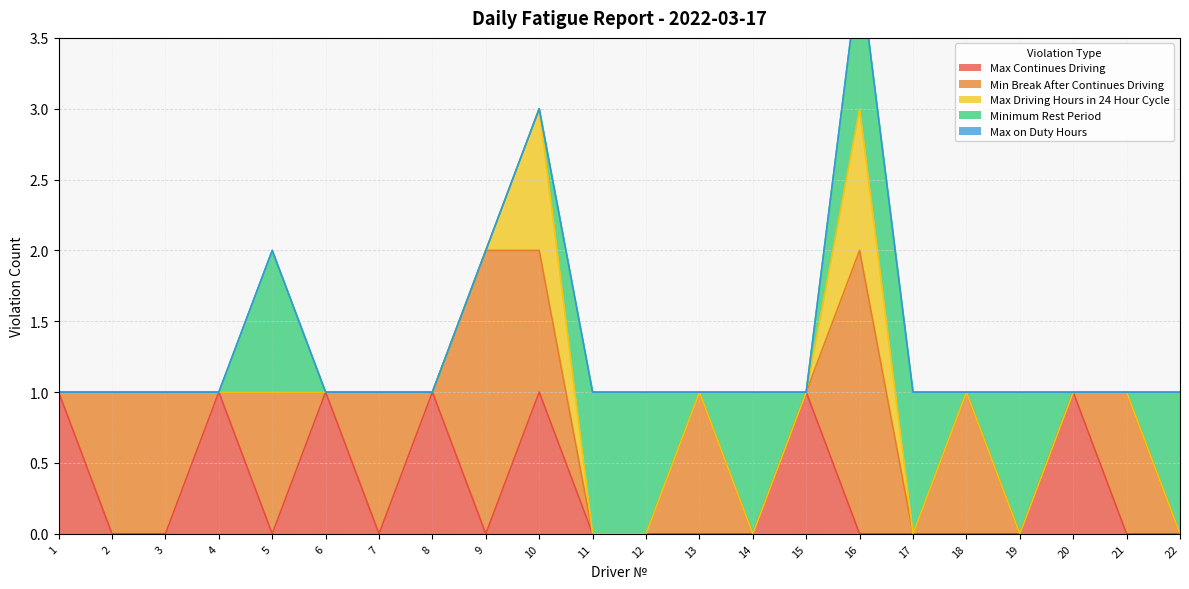

What are all the series names shown in the legend?

Max Continues Driving, Min Break After Continues Driving, Max Driving Hours in 24 Hour Cycle, Minimum Rest Period, Max on Duty Hours